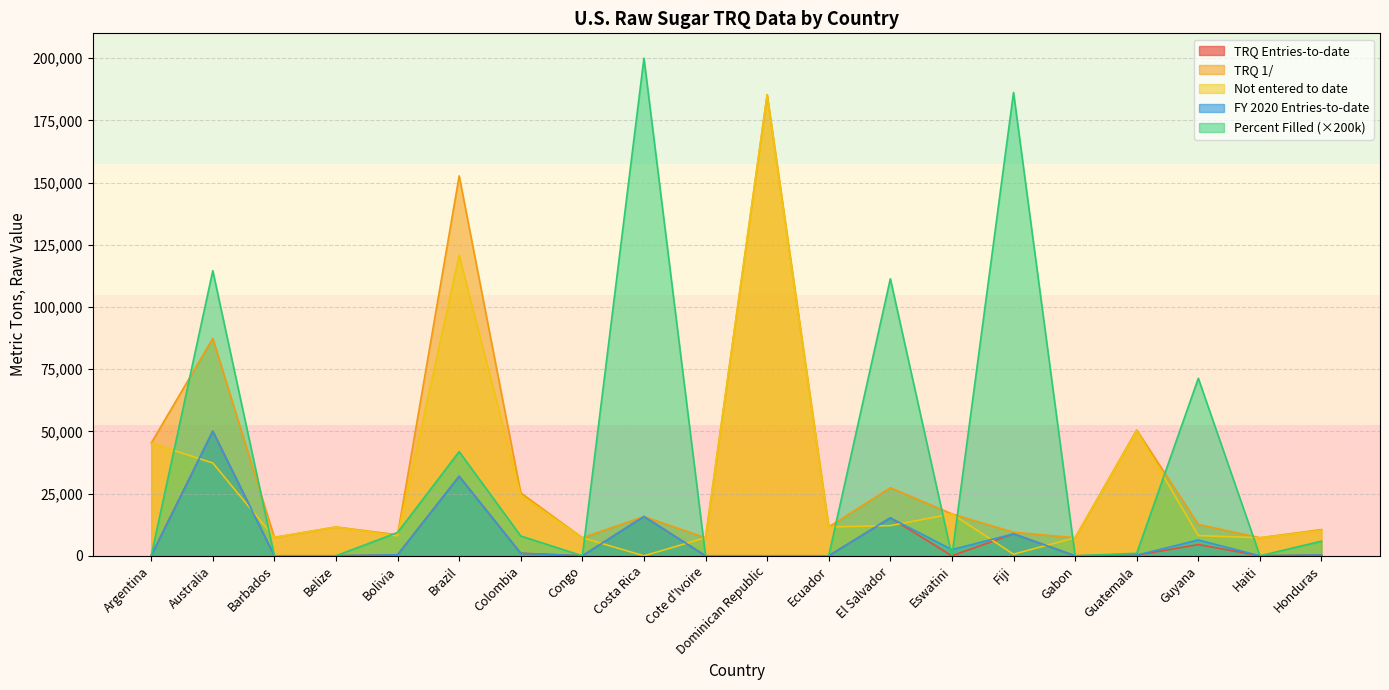

How many values in the Percent Filled series are below 1000?

10